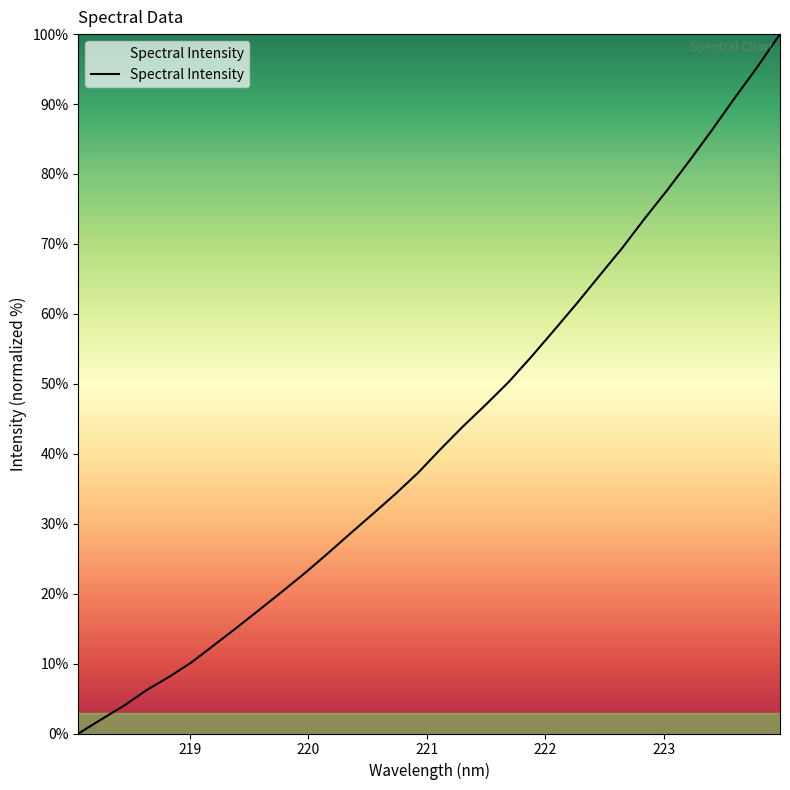

Count the number of values greater than 40.

16